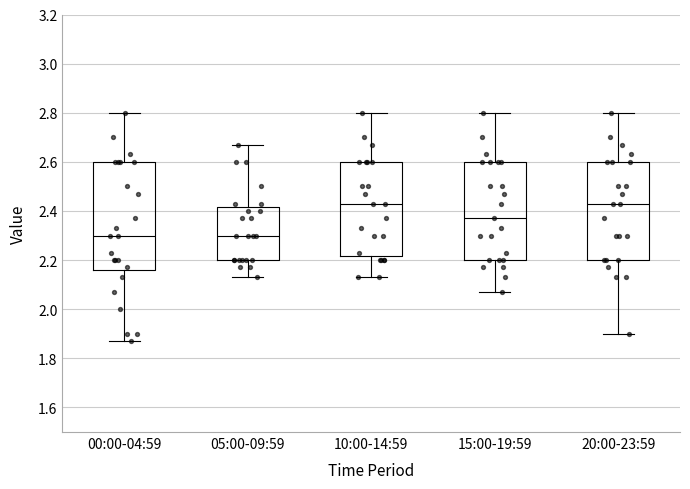

Where is the upper edge of the box for 10:00-14:59 on the y-axis? The values are not printed on the chart, so give them approximately, as read against the axis.

2.60